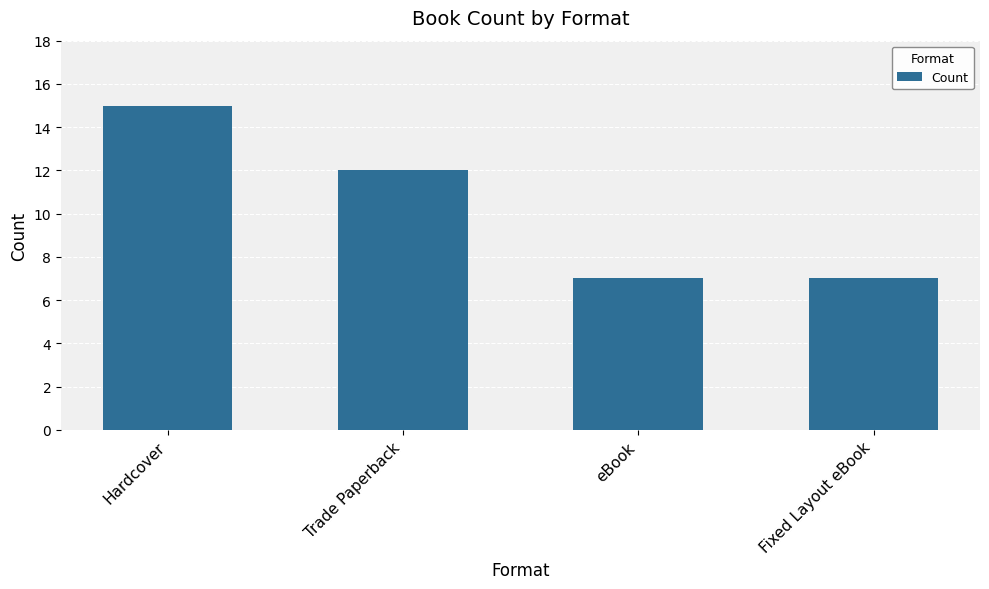

Reading left to right, list all the values displayed in this chart.

Hardcover=15	Trade Paperback=12	eBook=7	Fixed Layout eBook=7